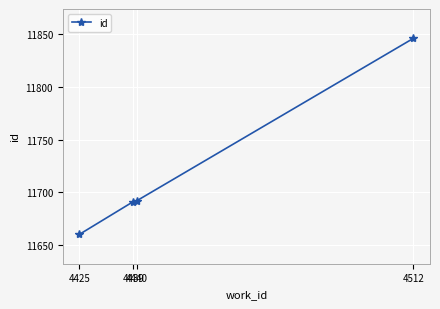

Approximately how many times larger is the value at 4440 compared to 4439?

1.0